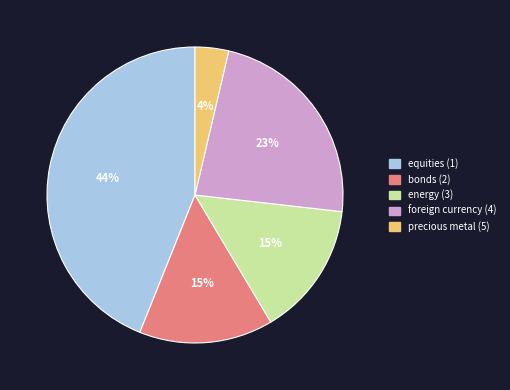

Is the sum of precious metal (5) and energy (3) greater than half?

No